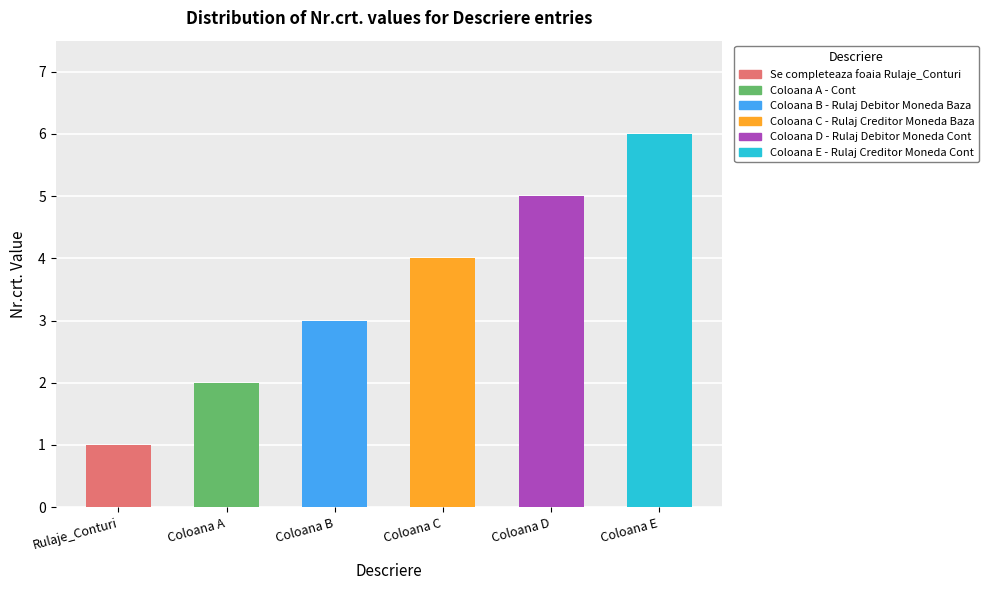

At which category does the chart reach its peak across all series?

Coloana E - Rulaj Creditor Moneda Cont